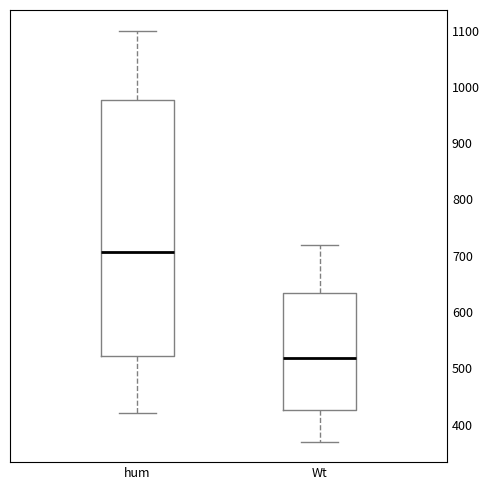

Reading left to right, read every box against the y-axis: the position of its median line, the range the box covers, and the ends of its whiskers. The values are not printed on the chart, so give them approximately, as read against the axis.

hum: median 710, box 520 to 980, whiskers 420 to 1100
Wt: median 520, box 430 to 630, whiskers 370 to 720